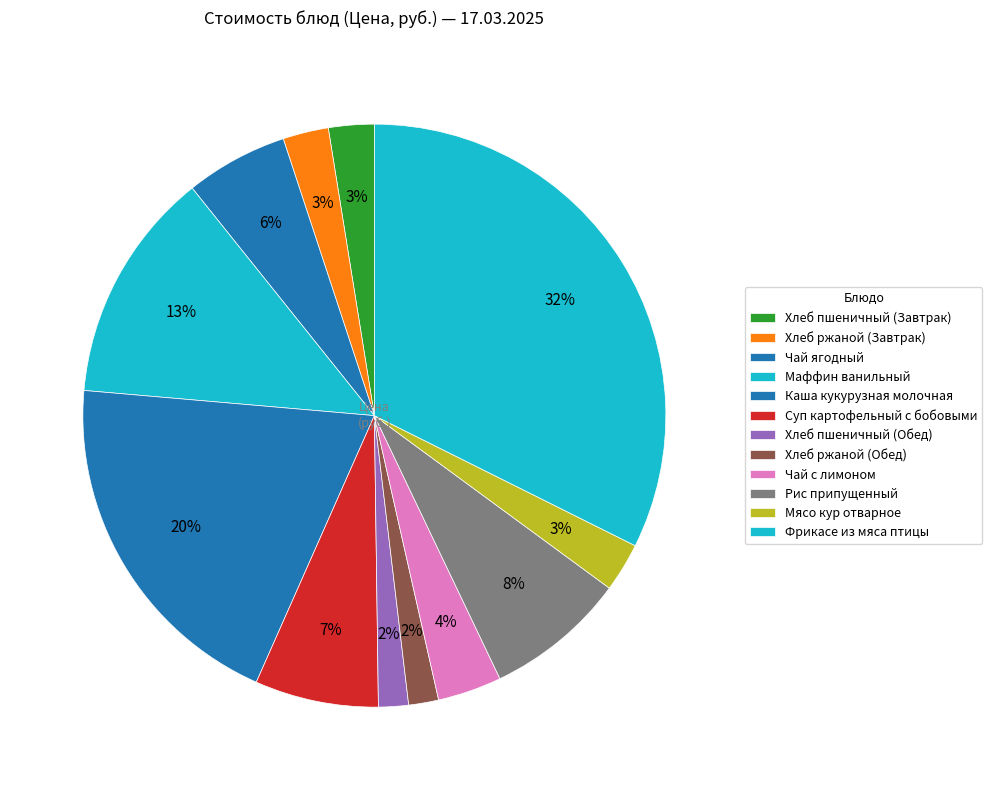

Rank the categories by value from highest to lowest.

Фрикасе из мяса птицы, Каша кукурузная молочная, Маффин ванильный, Рис припущенный, Суп картофельный с бобовыми, Чай ягодный, Чай с лимоном, Мясо кур отварное, Хлеб пшеничный (Завтрак), Хлеб ржаной (Завтрак), Хлеб пшеничный (Обед), Хлеб ржаной (Обед)